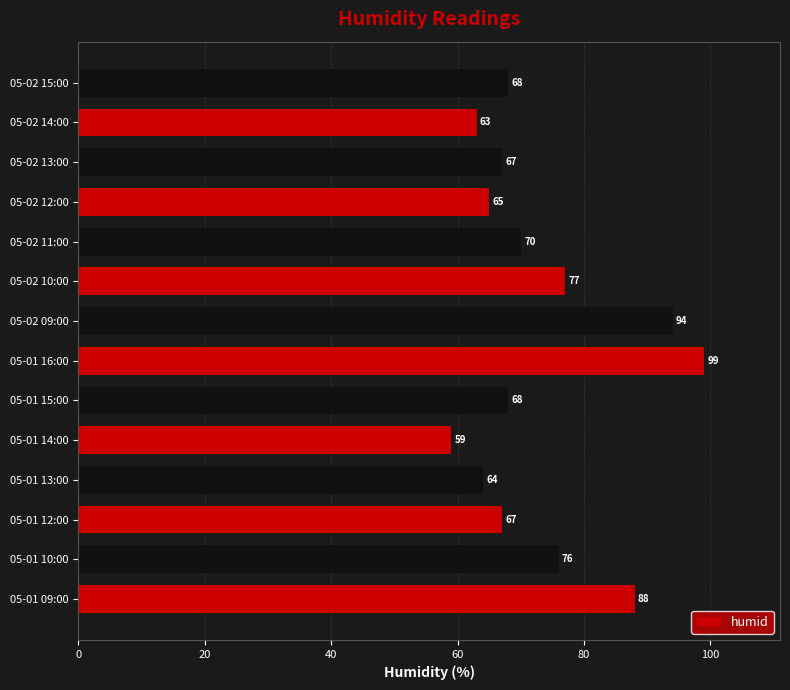

How many data points does each series have?

14